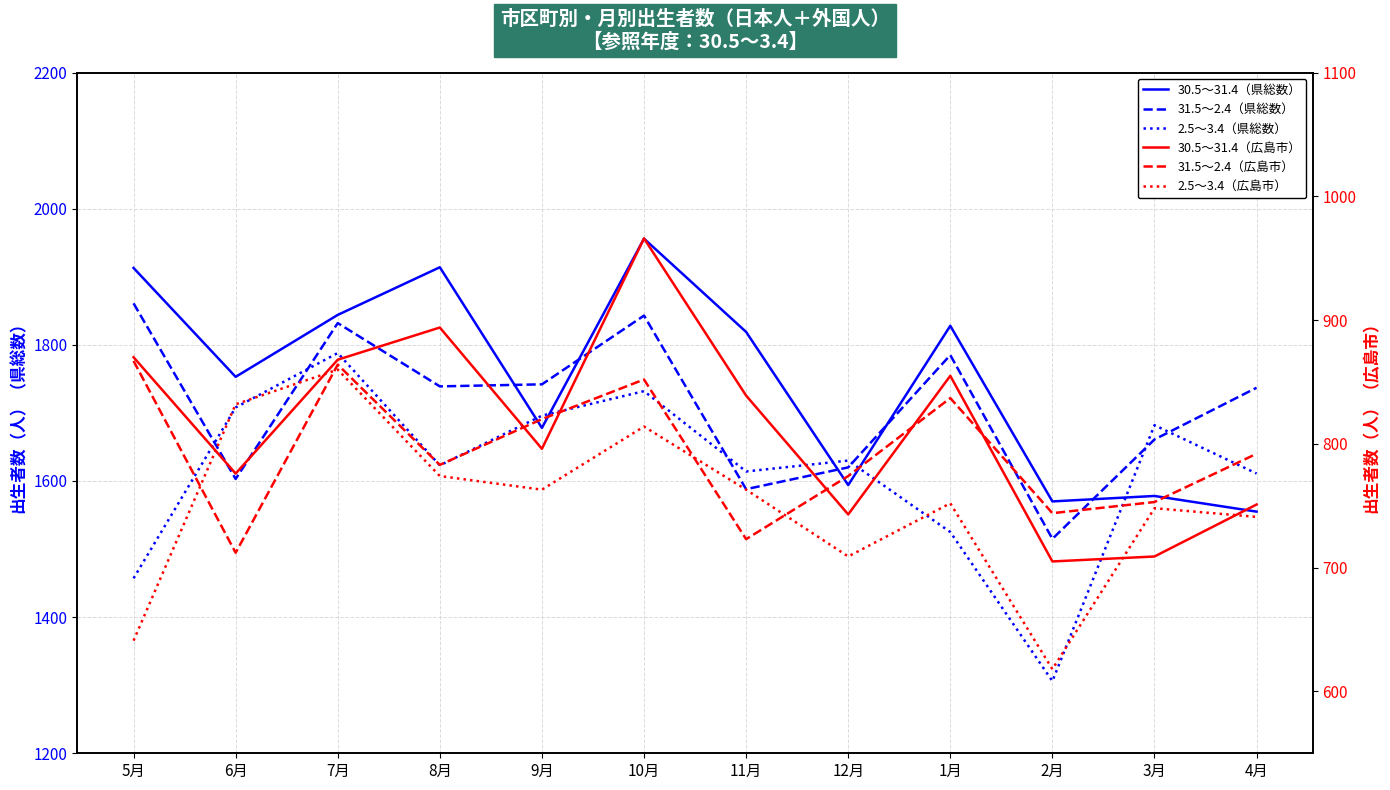

What is the sum of all 30.5～31.4（県総数） values?

21002